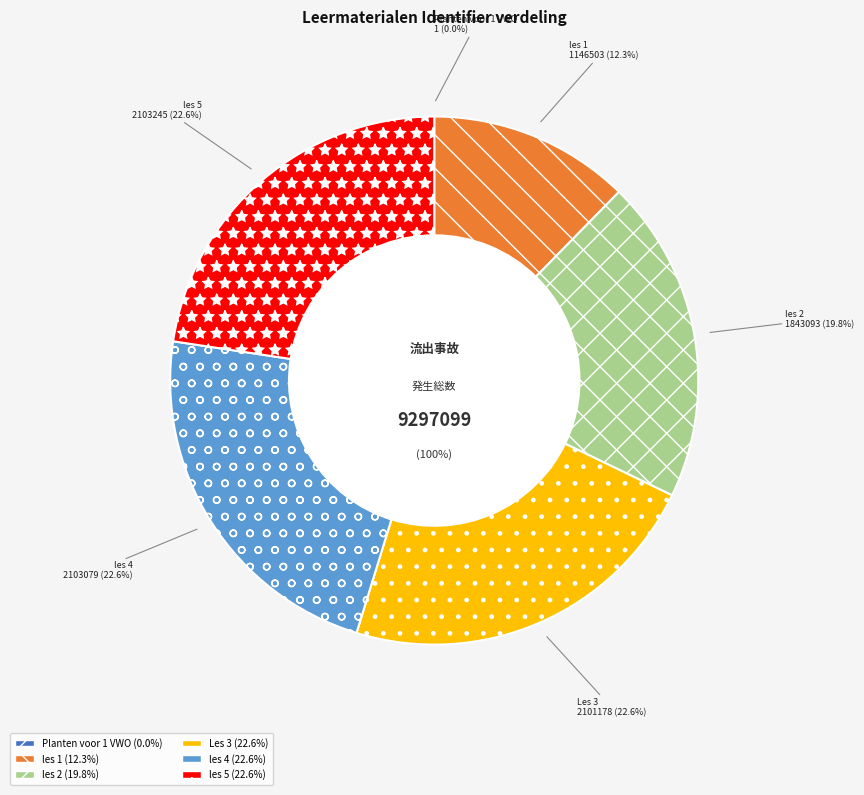

To the nearest percent, what percentage of the pie is les 4?

23%